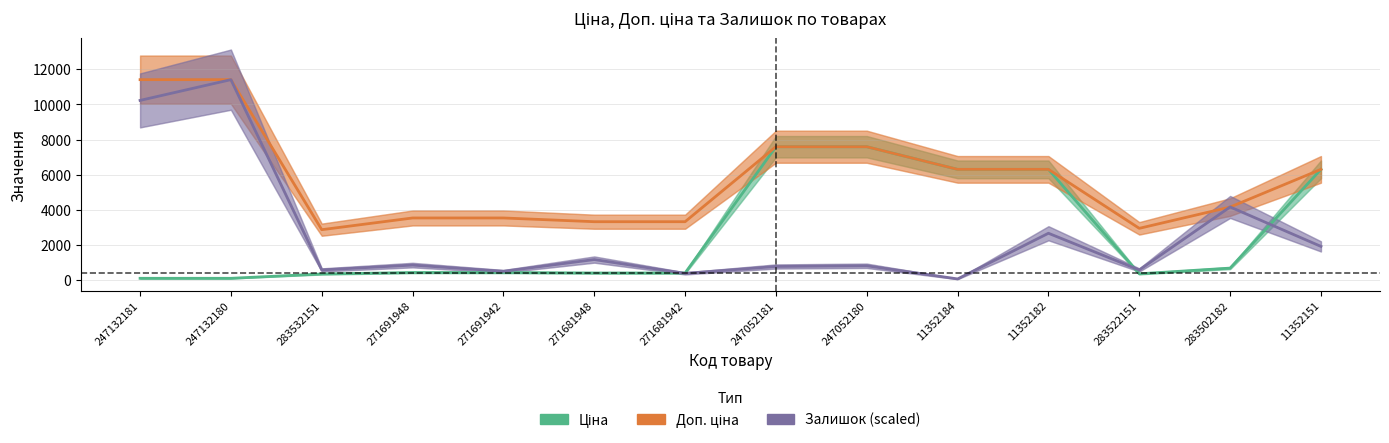

True or false: Залишок (scaled) and Доп. ціна intersect in this chart.

True